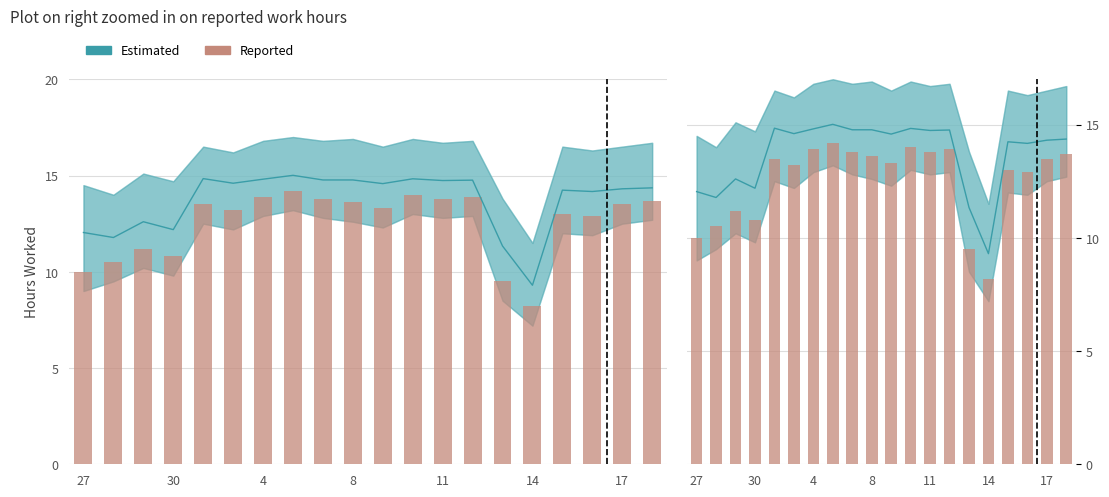

What is the minimum value shown in the chart?

8.2